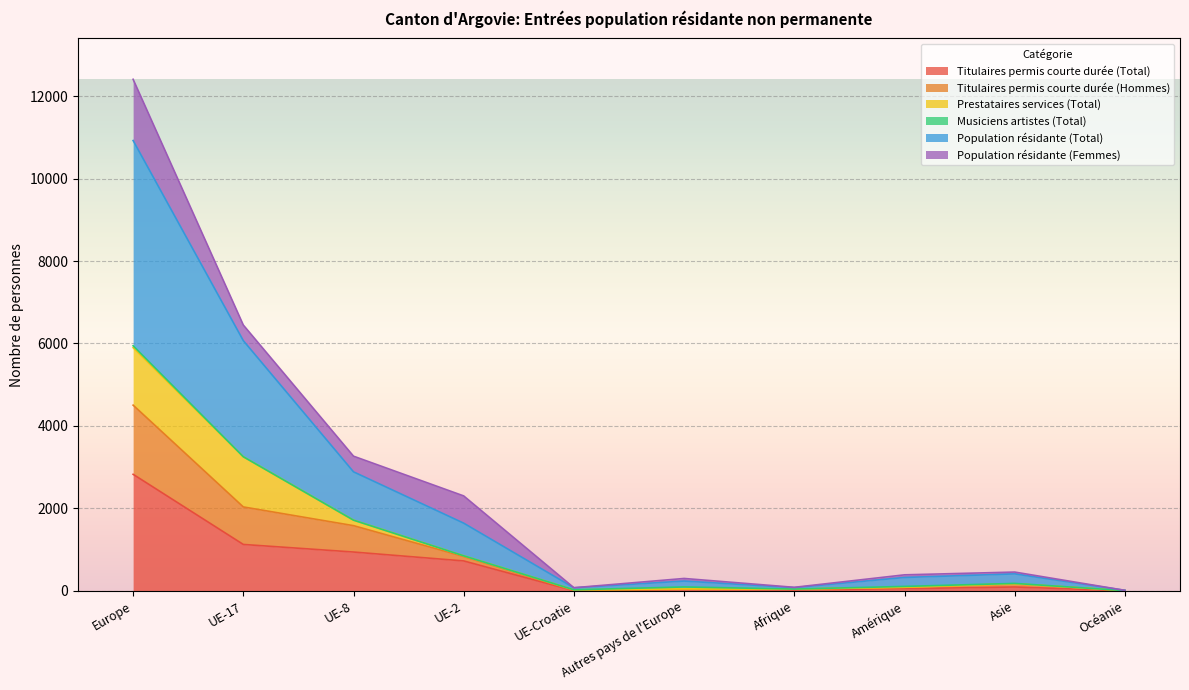

True or false: Titulaires permis courte durée (Hommes) and Population résidante (Total) intersect in this chart.

False